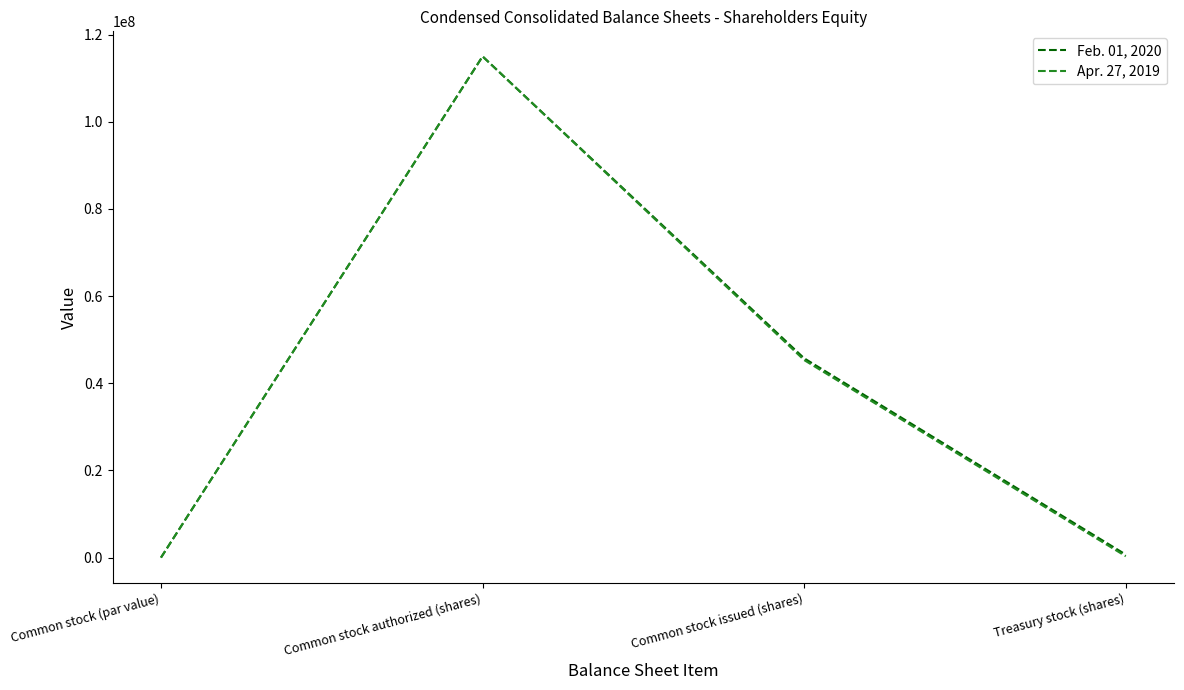

Is it true that Feb. 01, 2020 equals 681776 at Treasury stock (shares)?

True